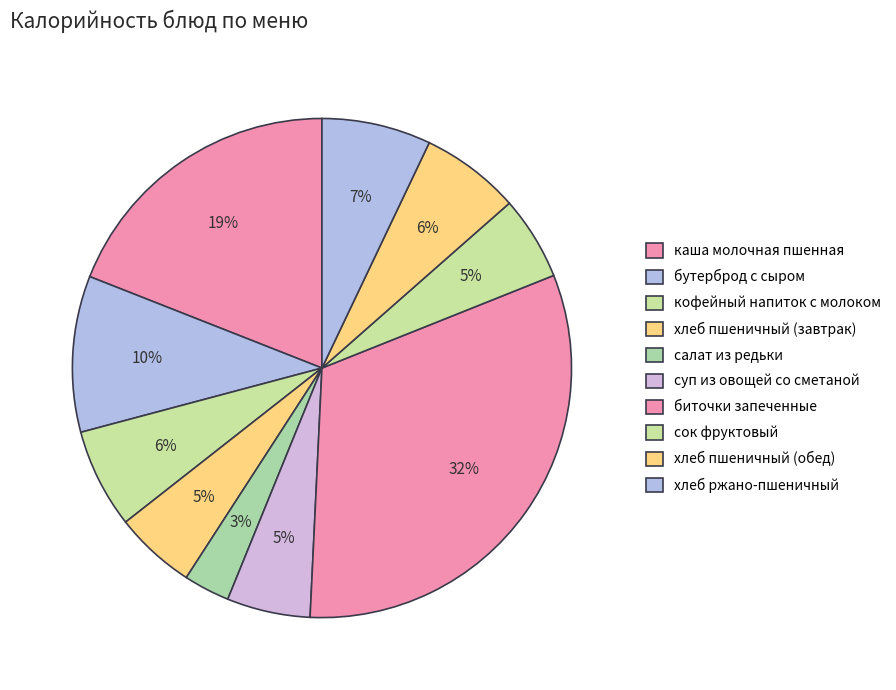

Count the number of slices in the pie.

10